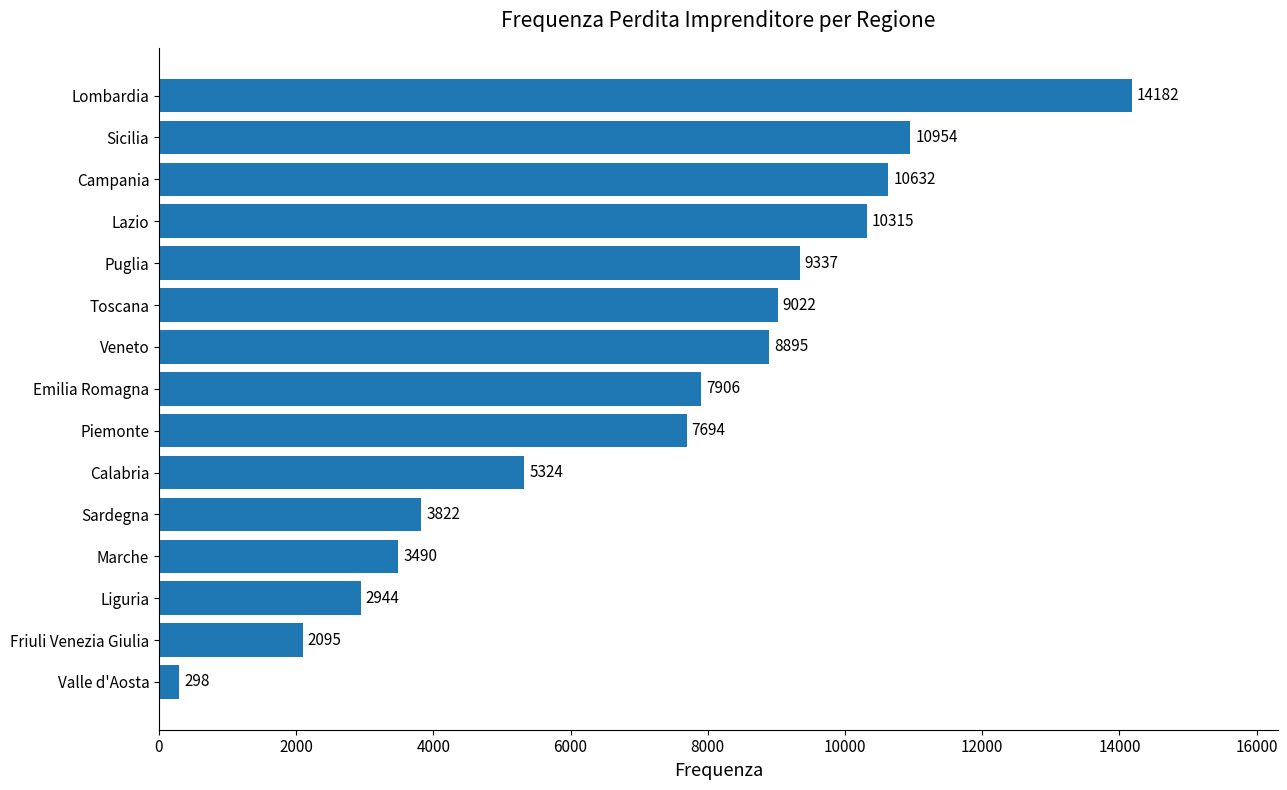

Reading top to bottom, list all the values displayed in this chart.

14182	10954	10632	10315	9337	9022	8895	7906	7694	5324	3822	3490	2944	2095	298